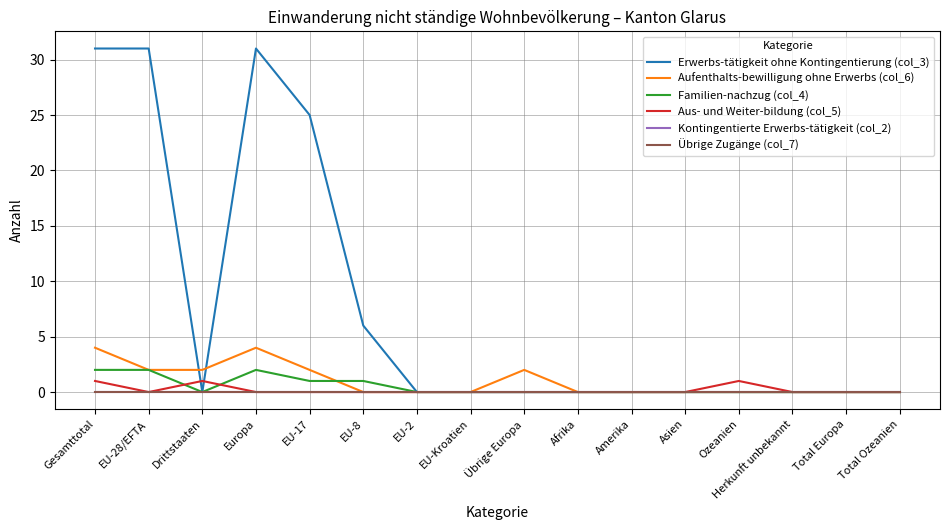

At which category is the sum across all series the highest?

Gesamttotal